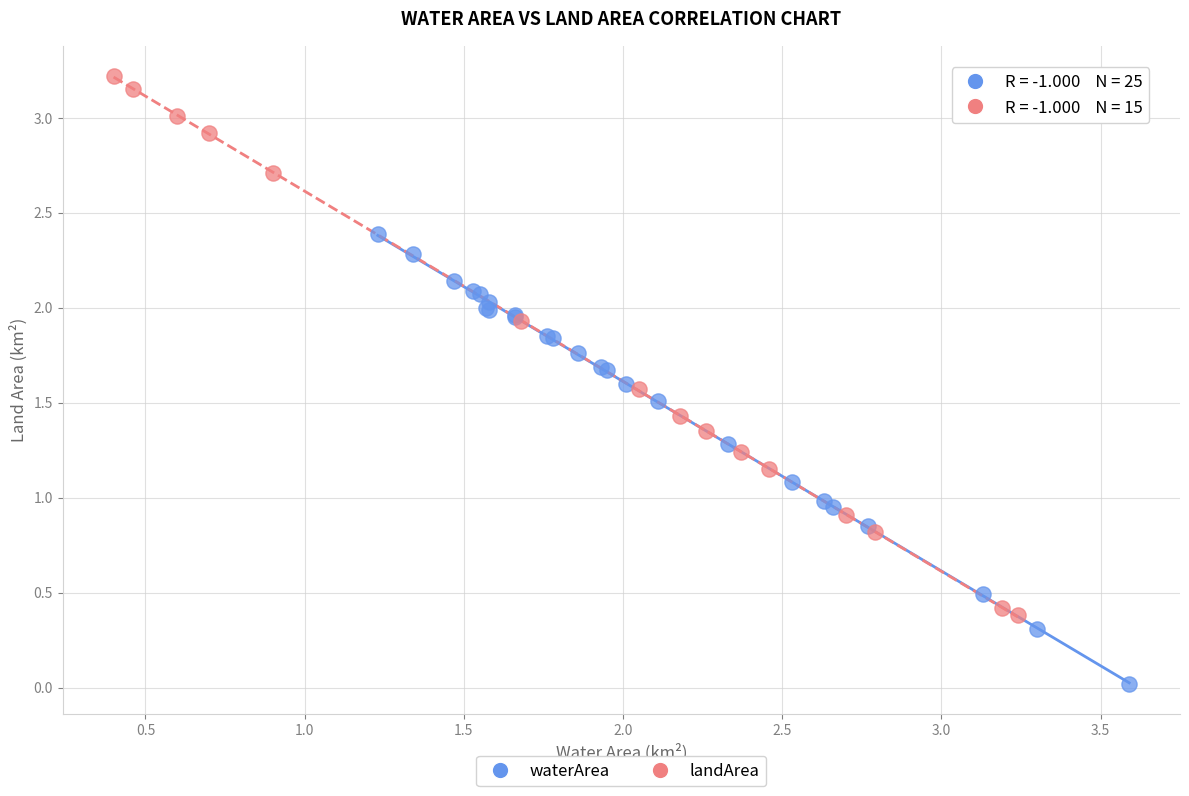

Which series has the widest spread of Y values?

landArea